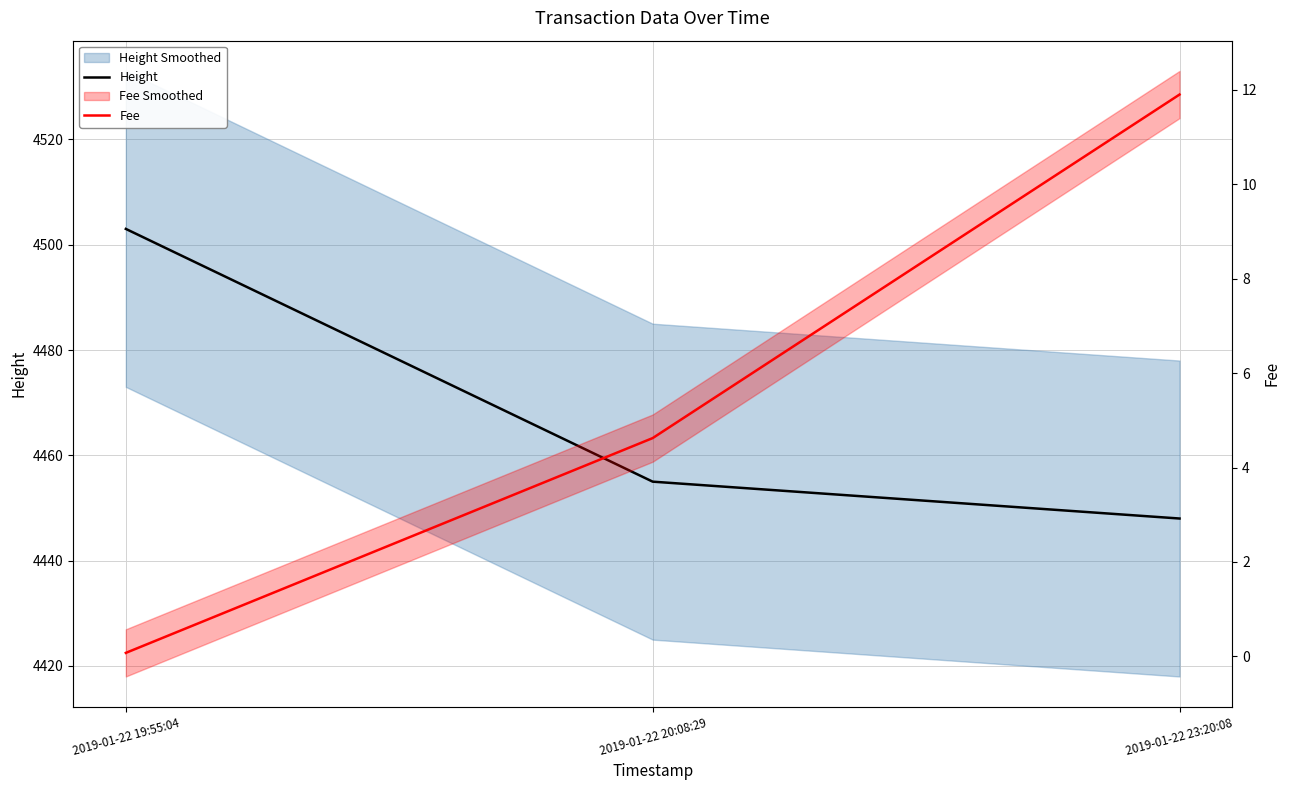

Which category has the lowest value across all series?

2019-01-22 19:55:04